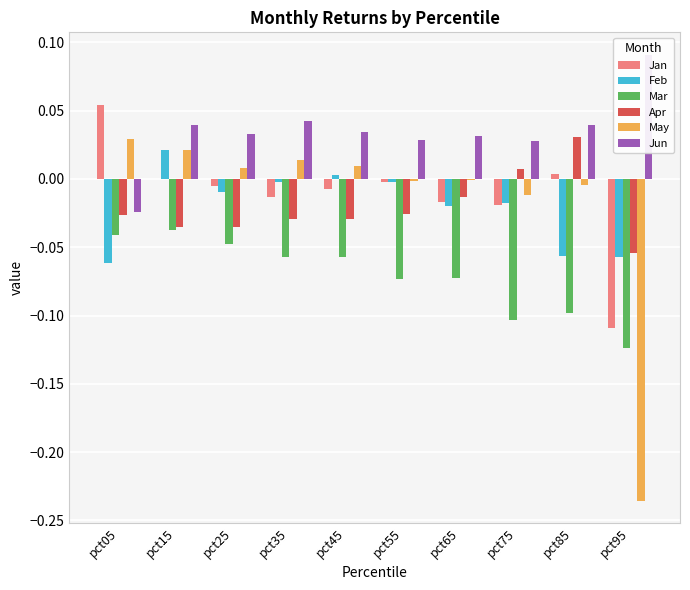

The value of Jun at pct35 is 0.0. True or false?

True